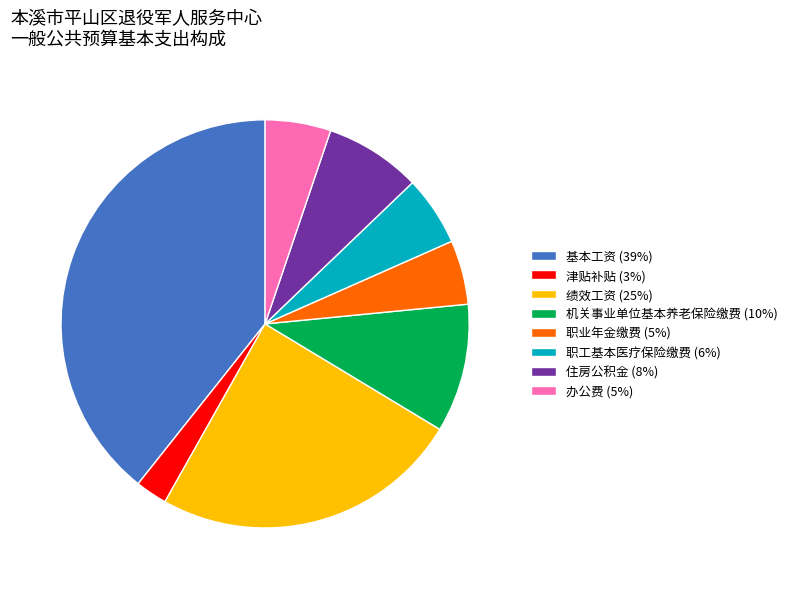

Do 津贴补贴 (3%) and 职业年金缴费 (5%) together represent more than half of the pie?

No